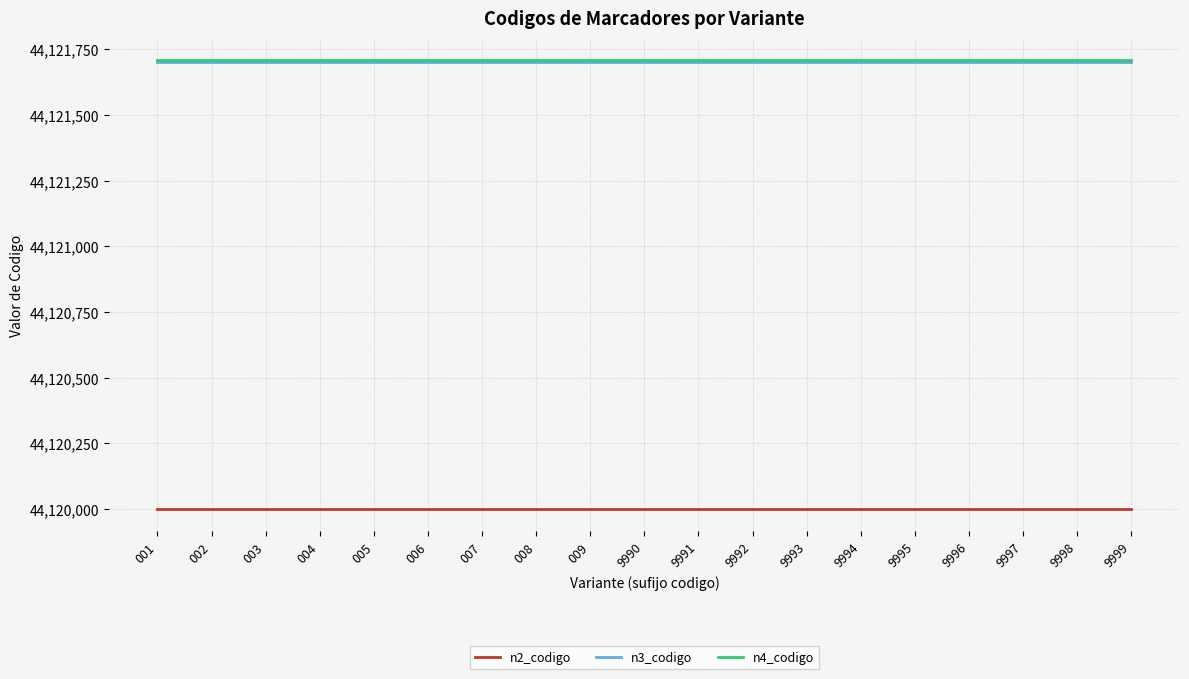

What is the maximum value for n3_codigo?

44121700